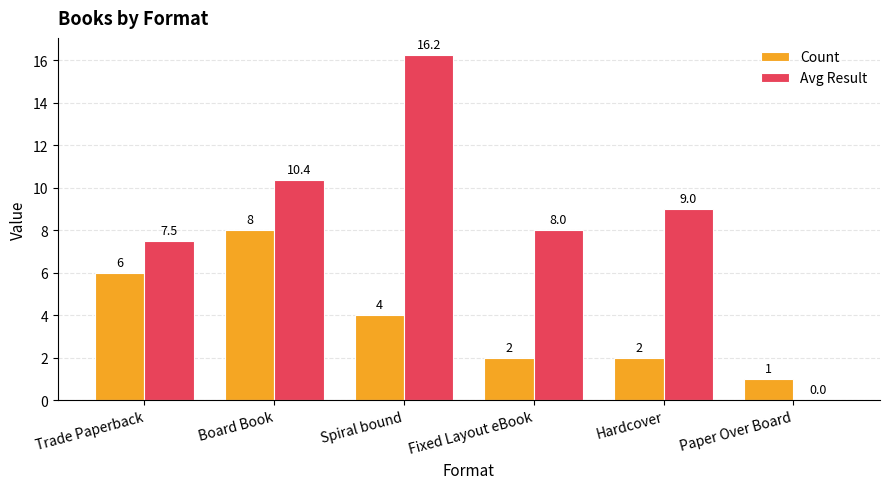

True or false: Count has a value of 5.2 at Board Book.

False